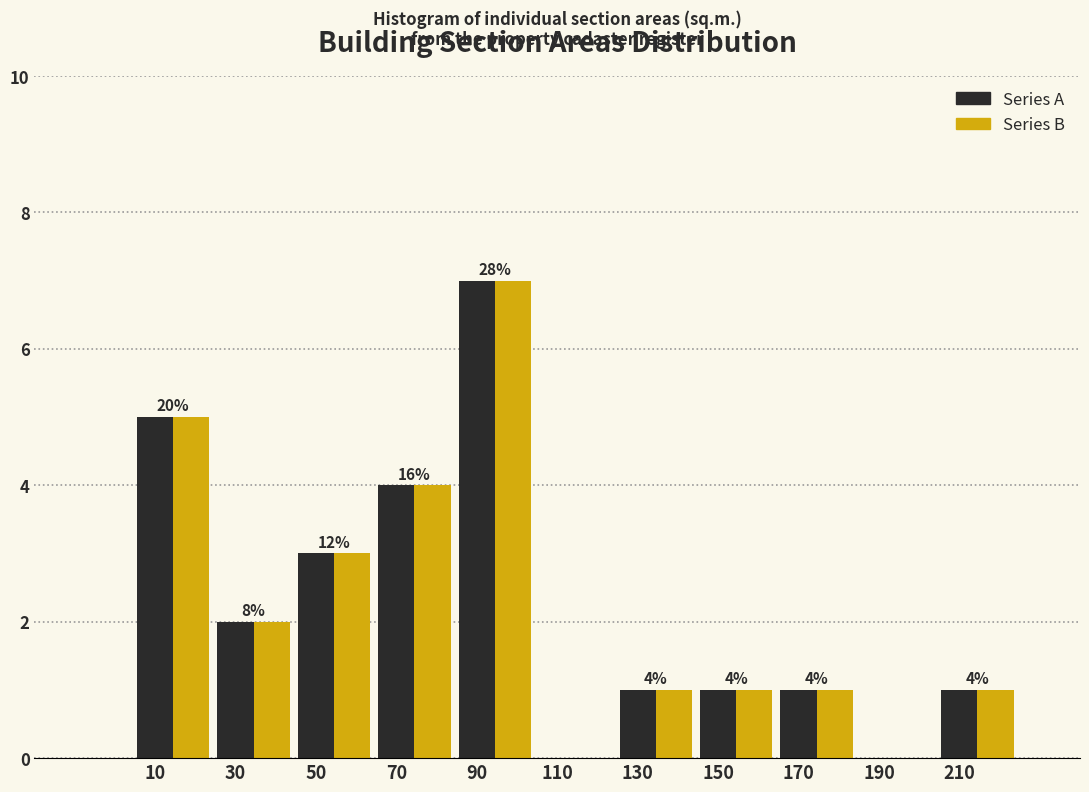

What is the greatest value displayed?

7